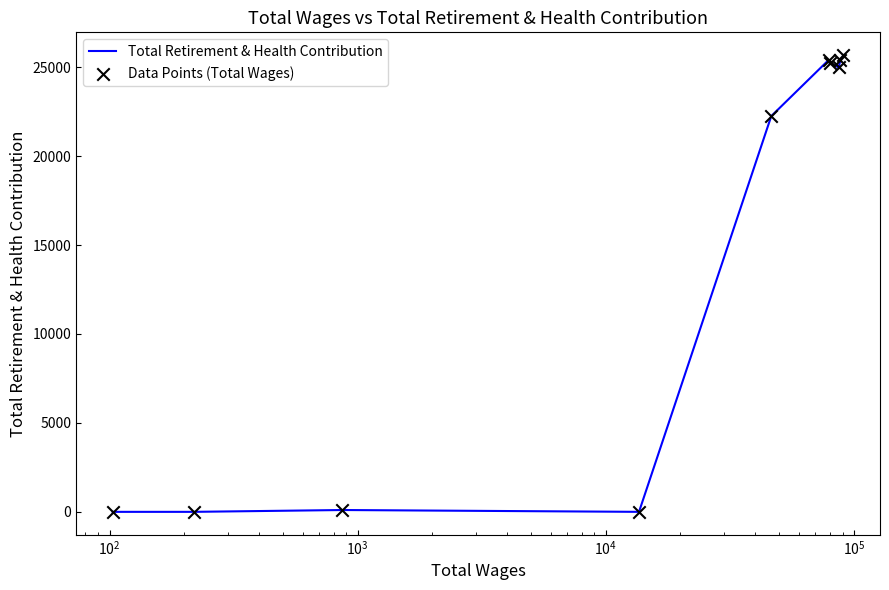

What is the difference between the maximum and minimum values?

25675